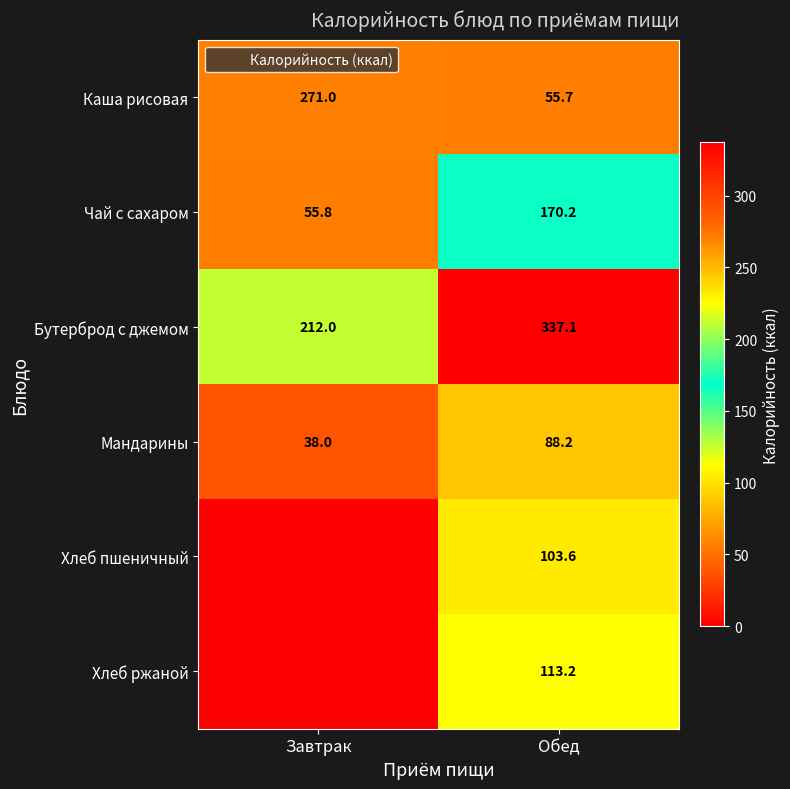

Which has a higher value, Завтрак or Обед?

Завтрак